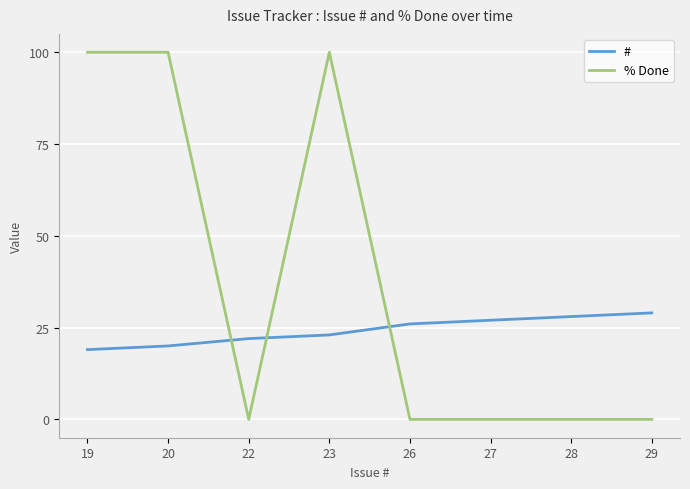

At how many categories does at least one series exceed 38?

3